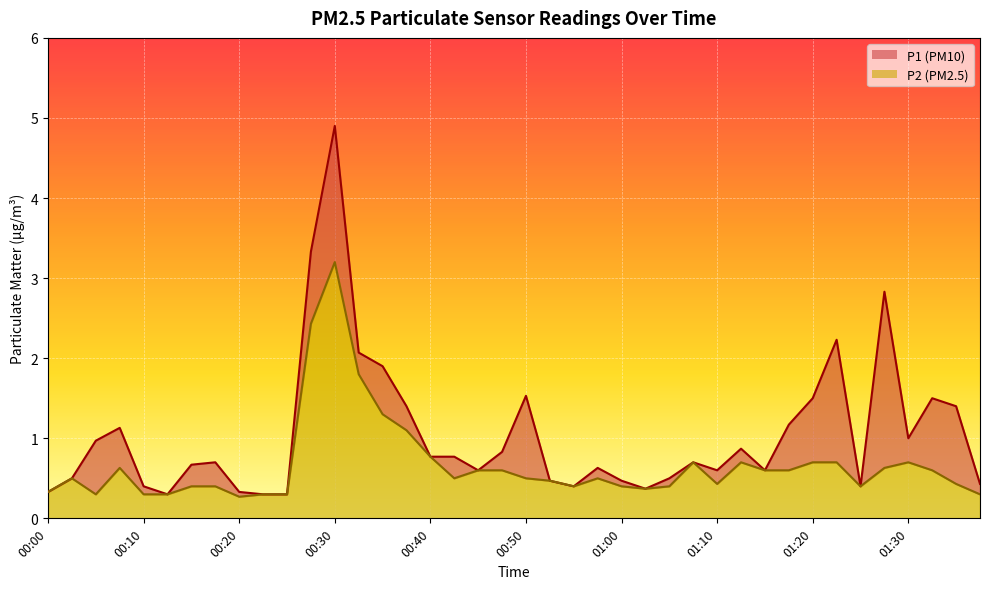

True or false: P1 and P2 cross at least once.

False